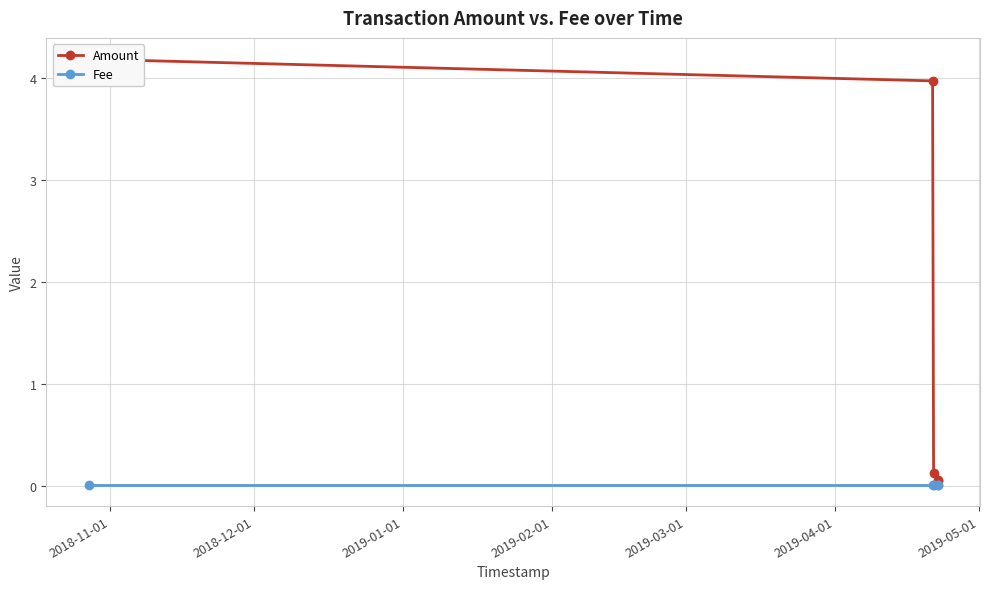

Count the number of categories in the chart.

5